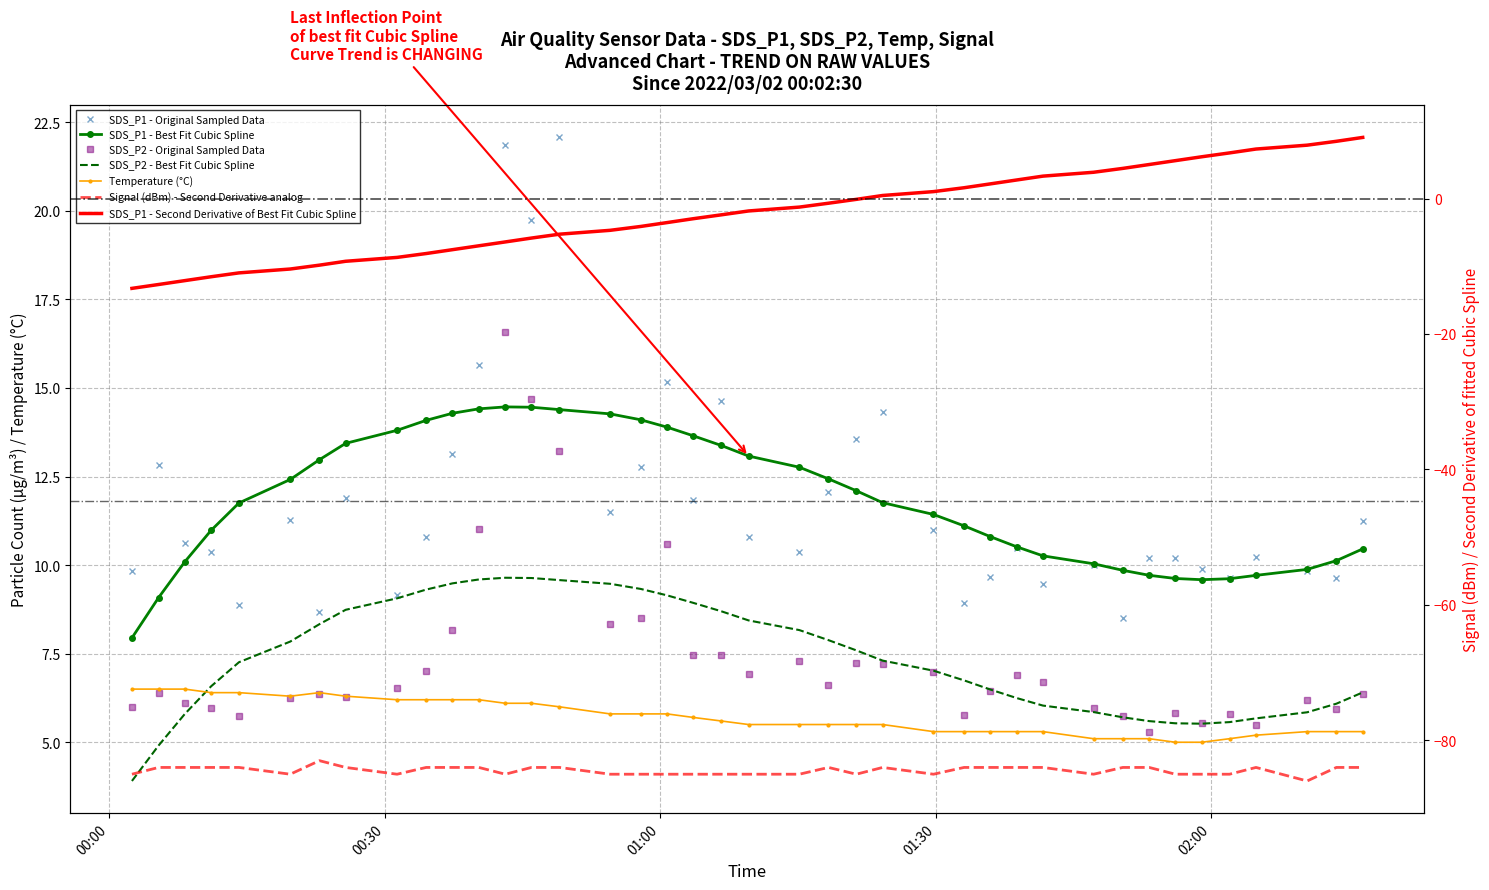

Rank the series by their maximum value, from lowest to highest.

Signal, Temp, SDS_P2, SDS_P1